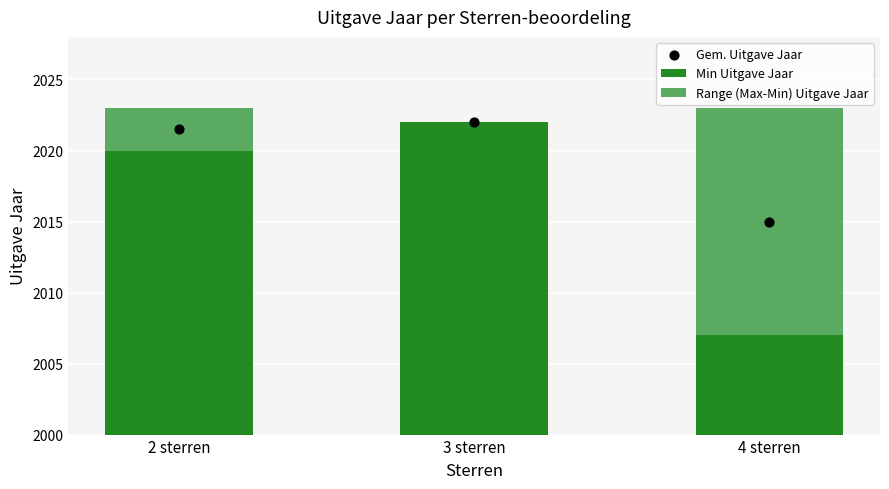

What is the total value across all series at 2 sterren?

4044.5